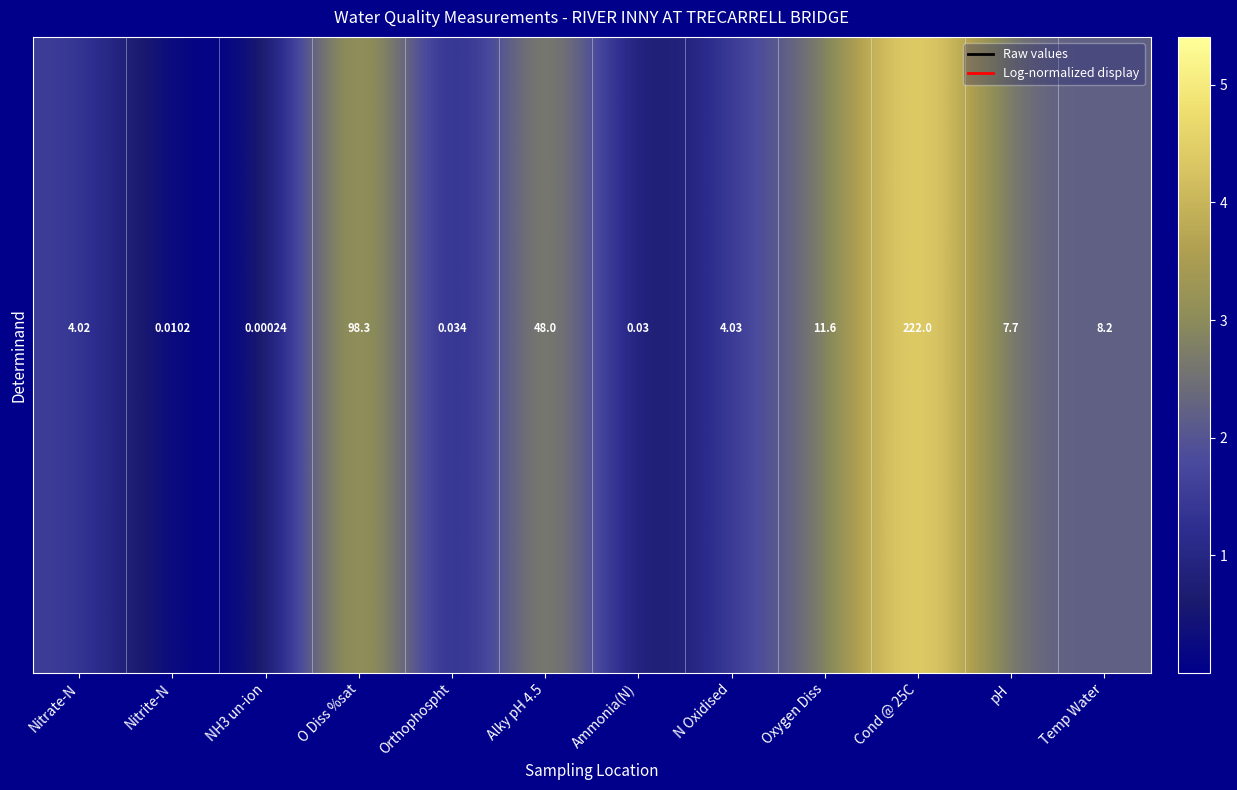

List the labels in order of row_6 value, smallest first.

NH3 un-ion, Nitrite-N, Ammonia(N), Orthophospht, Nitrate-N, N Oxidised, pH, Temp Water, Oxygen Diss, Alky pH 4.5, O Diss %sat, Cond @ 25C